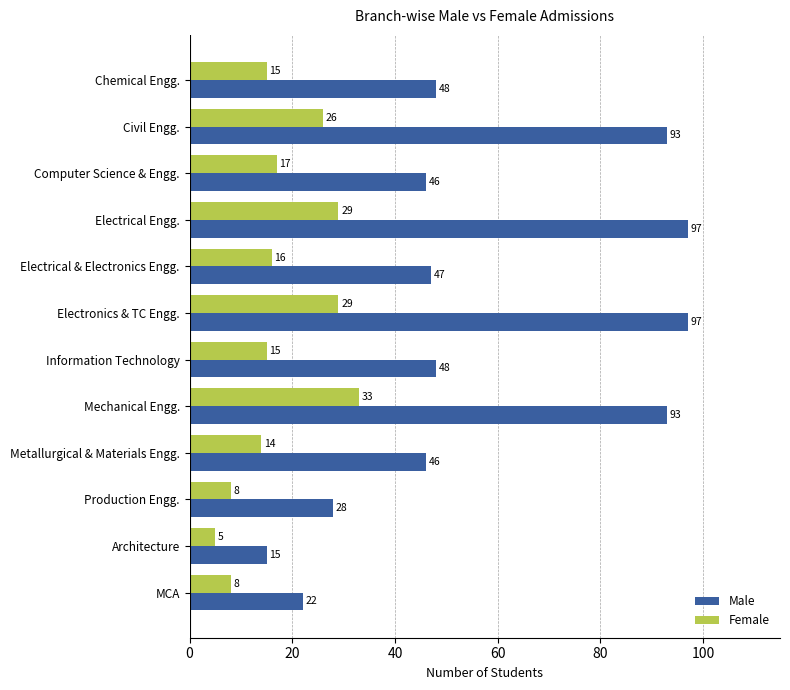

Which series has the largest total across all categories?

Male